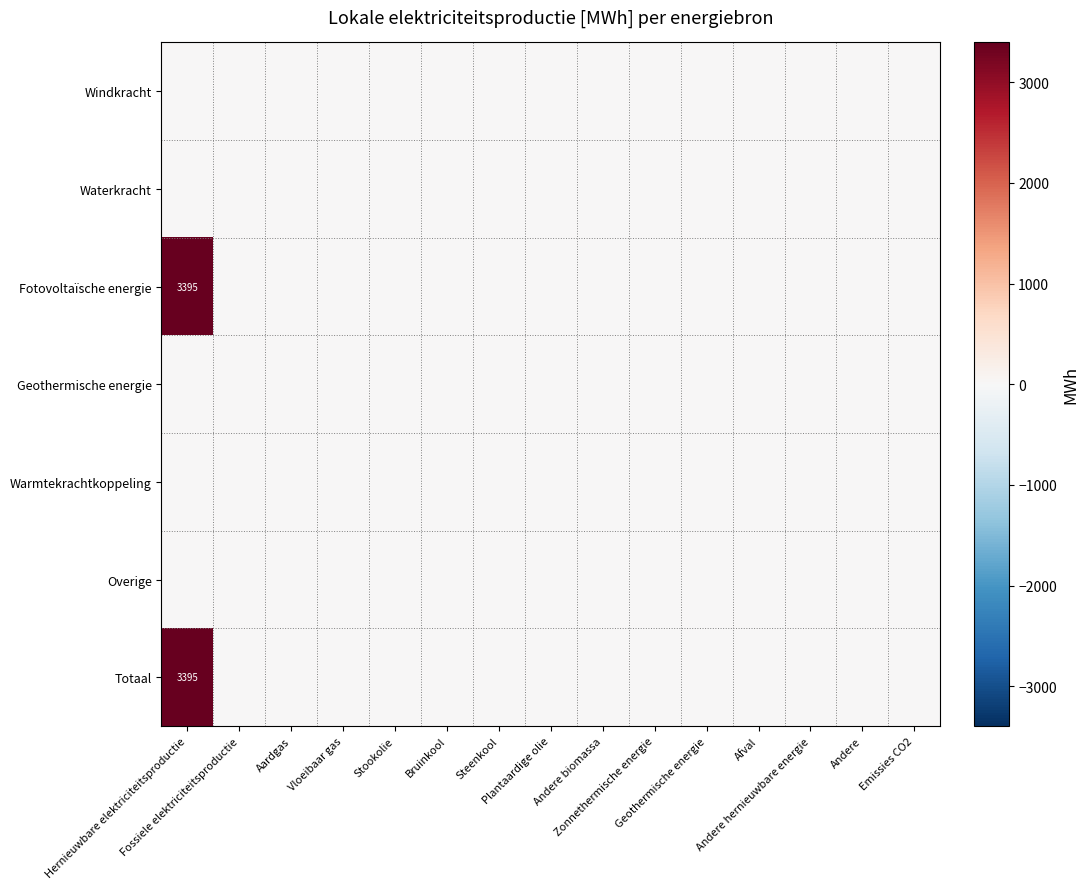

At how many categories does at least one series exceed 108?

1